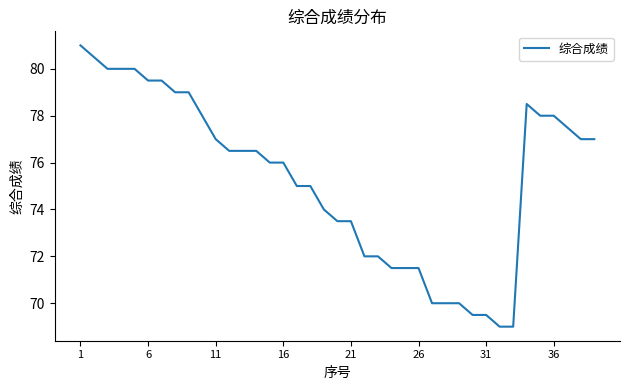

What is the minimum value shown in the chart?

69.0